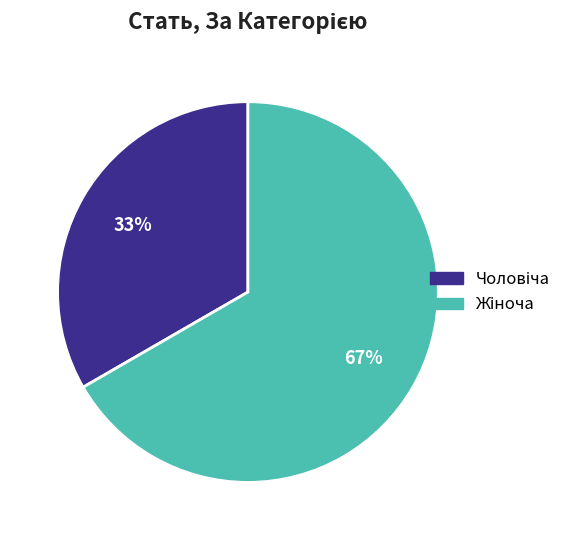

To the nearest percent, what is the average slice percentage?

50%